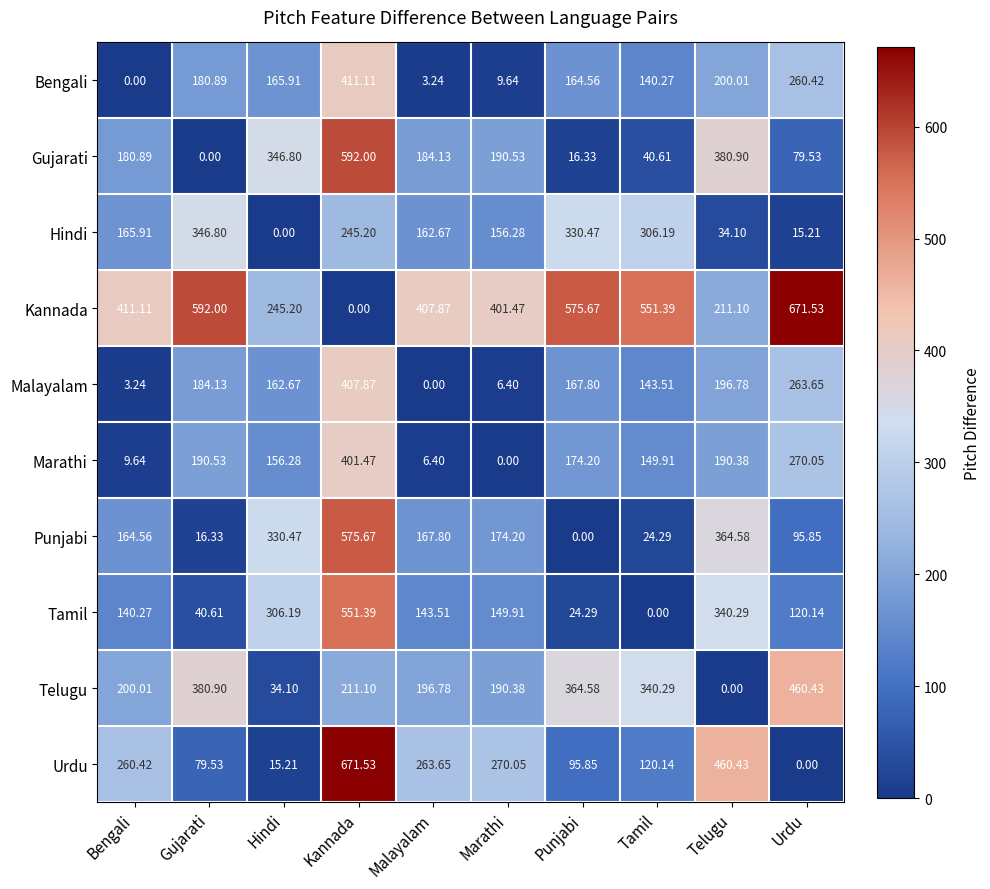

How many values in Telugu are above zero?

9